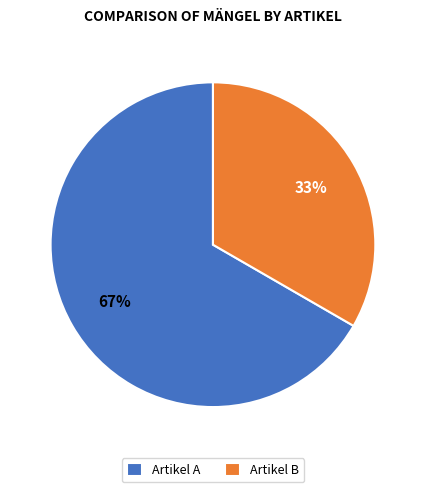

Rank the categories by value from highest to lowest.

Artikel A, Artikel B